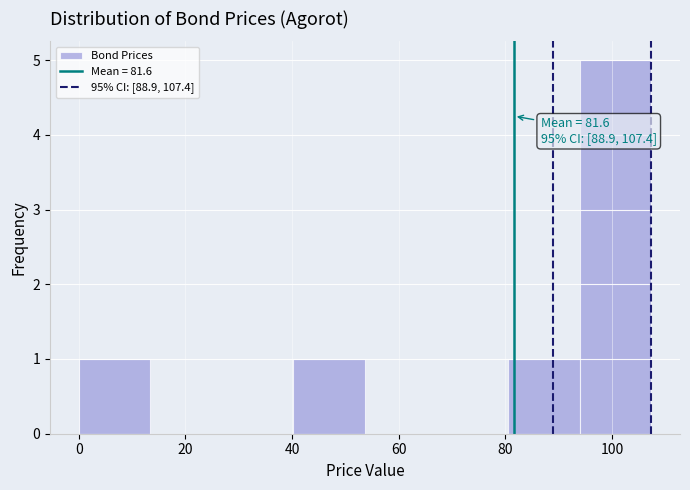

Which range on the x-axis has the tallest bar?

94 to 108